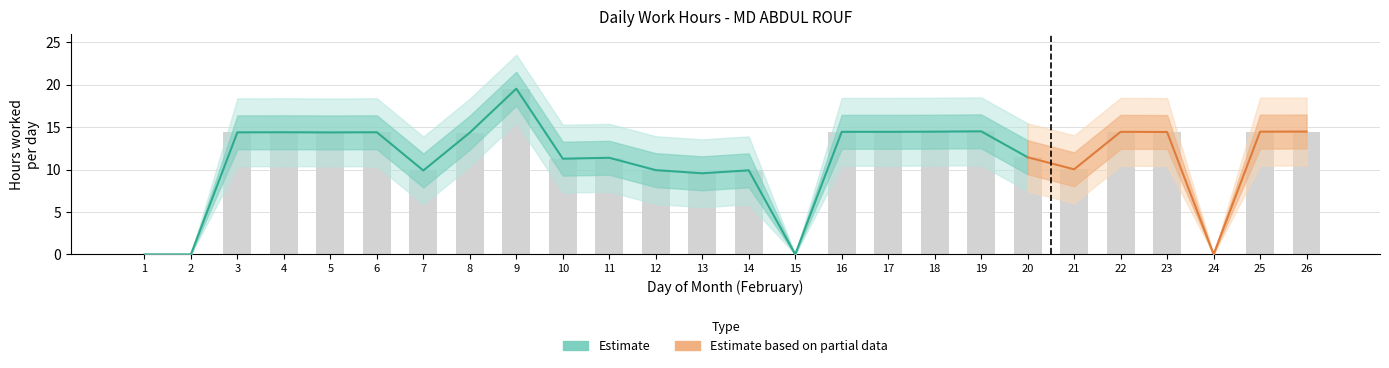

What is the difference between the Low_lower2 values at 25 and 13?

4.9